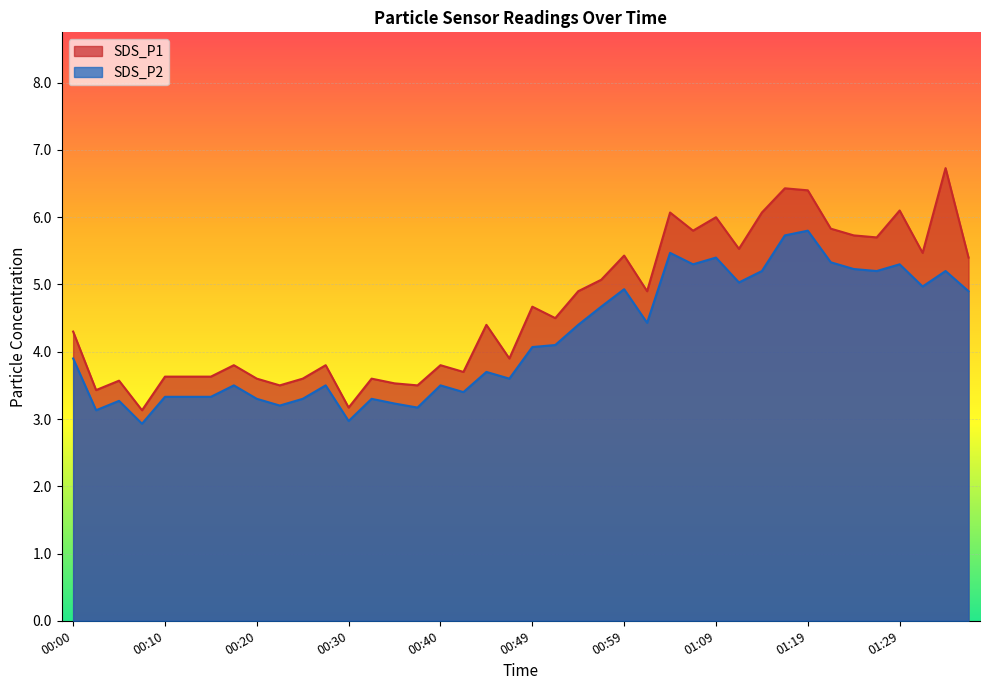

What is the smallest value displayed?

2.9